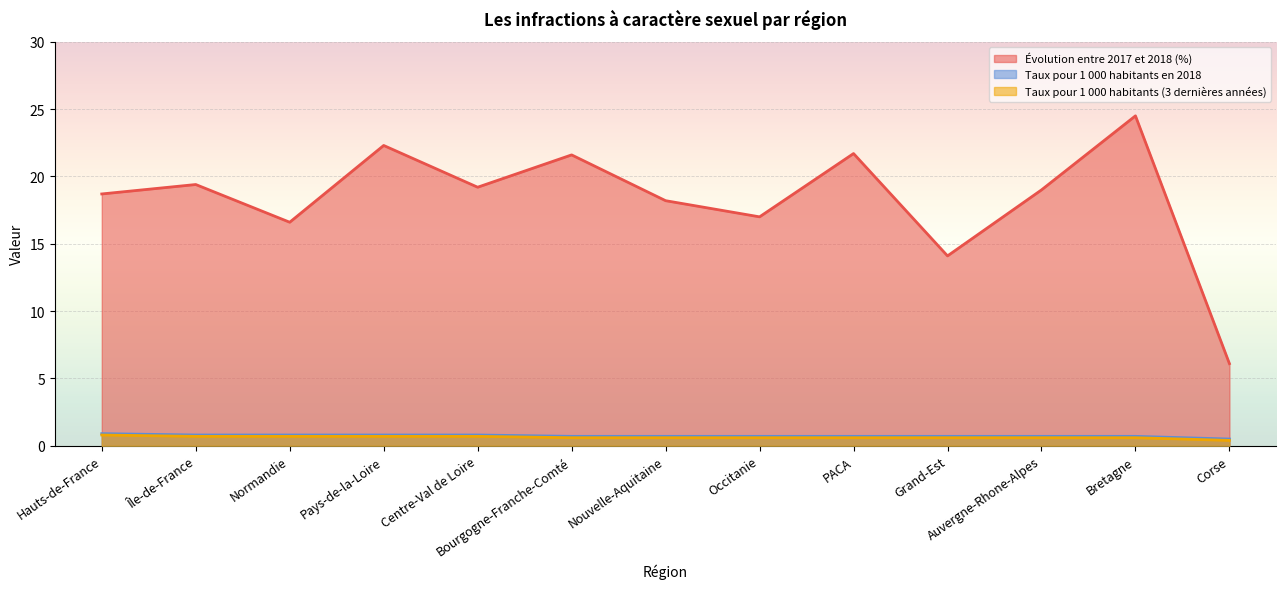

What is the total value across all series at Grand-Est?

15.4